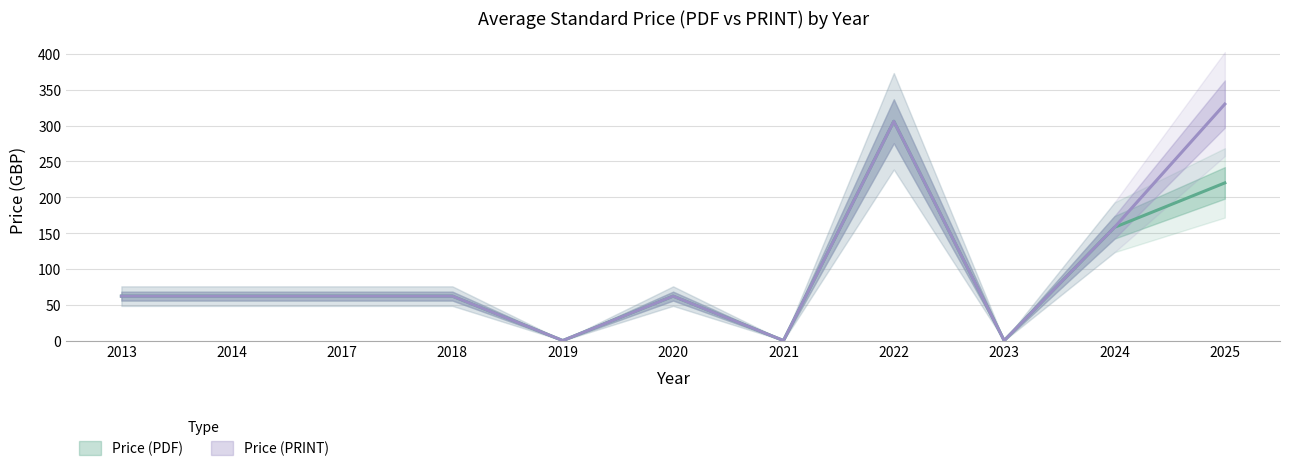

At which category is the sum across all series the highest?

2022